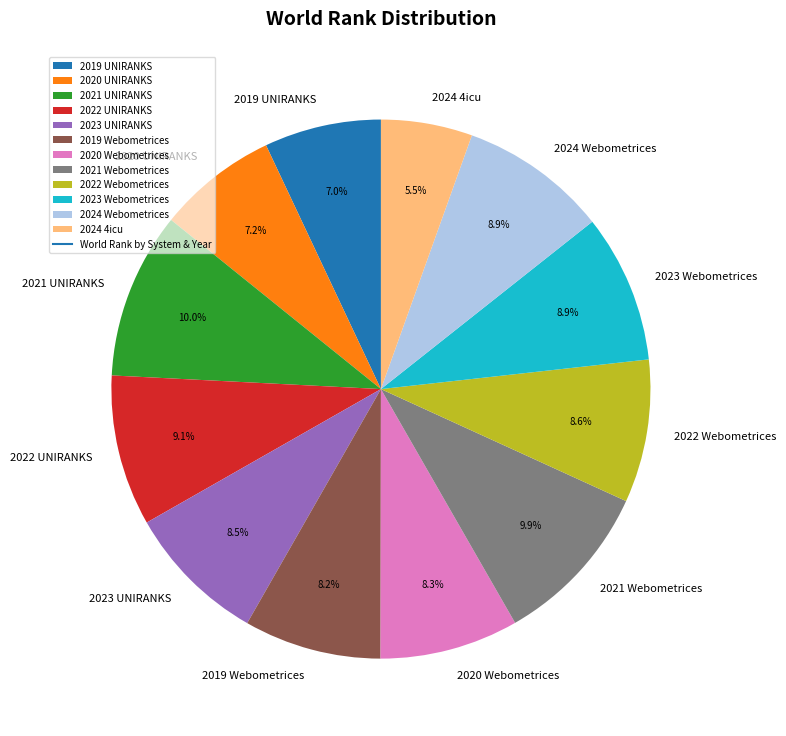

Do 2021 Webometrices and 2019 UNIRANKS together represent more than half of the pie?

No